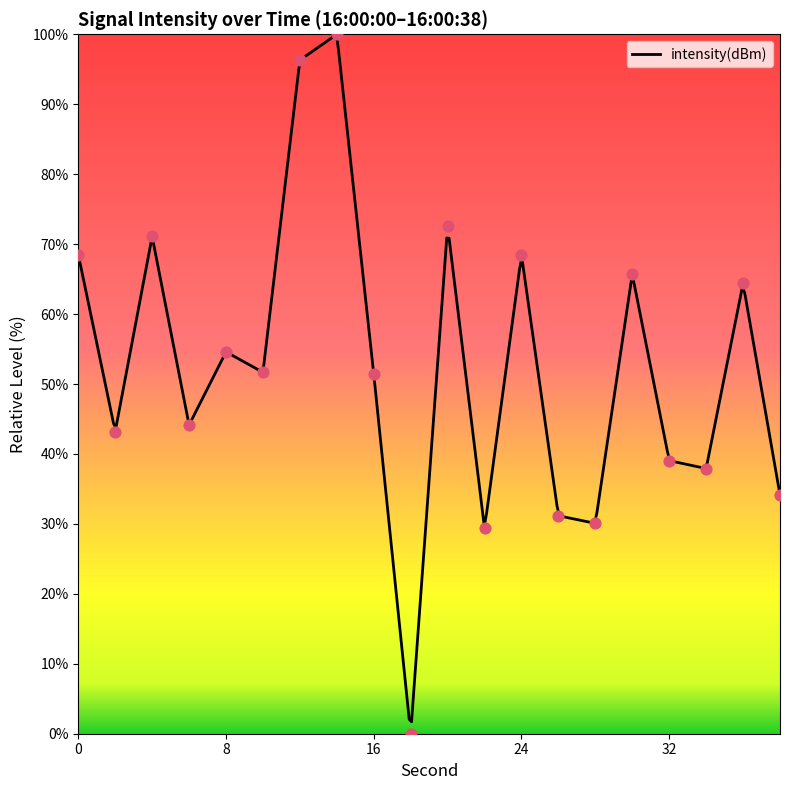

What is the change in value from 22 to 34?

+8.6